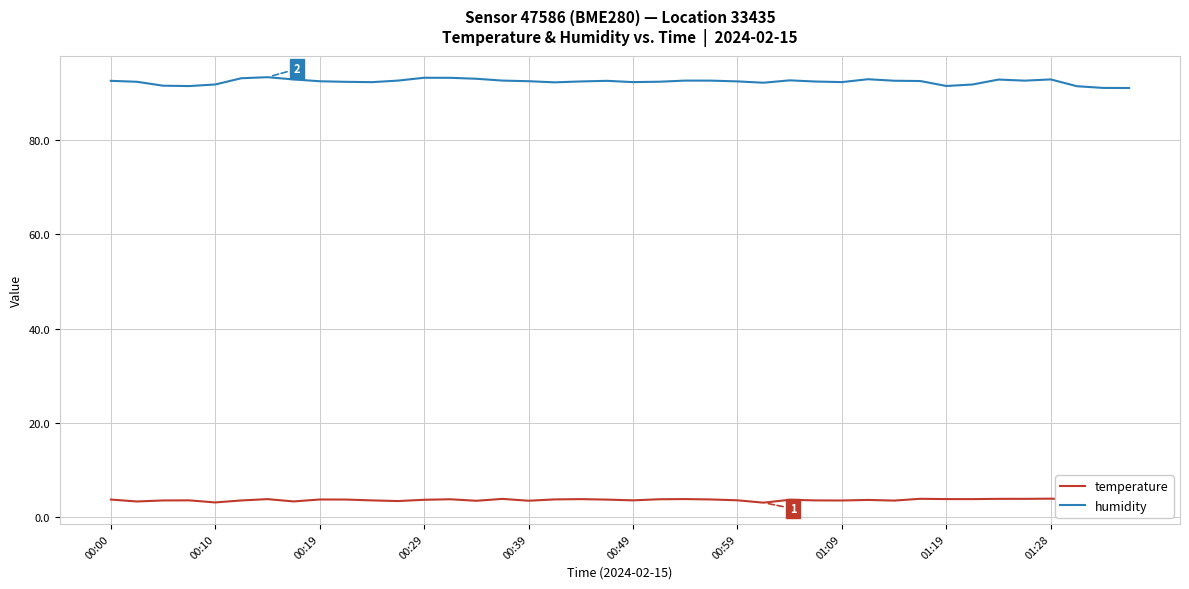

List the series in order of their peak value, lowest first.

temperature, humidity